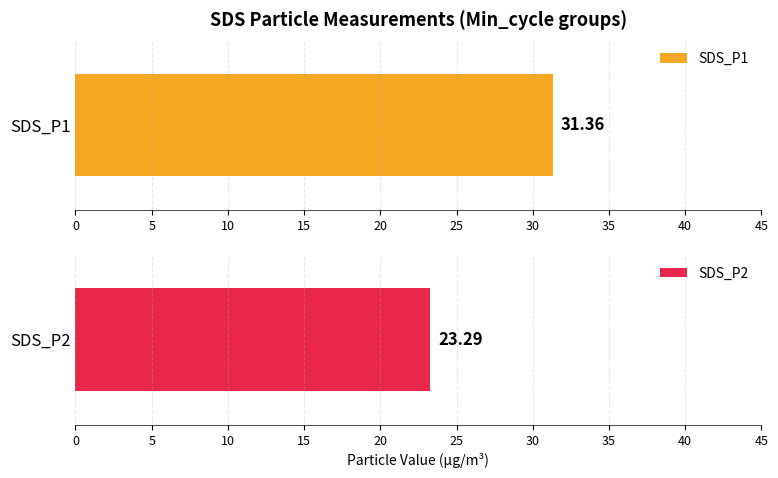

How many series are shown in this chart?

2